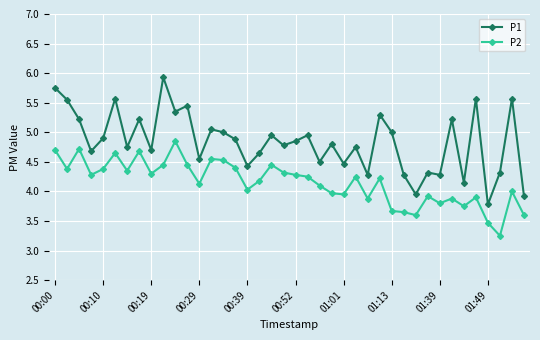

What are all the series names shown in the legend?

P1, P2